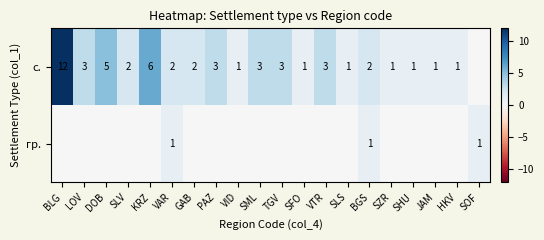

Is it true that с. equals 5 at TGV?

False